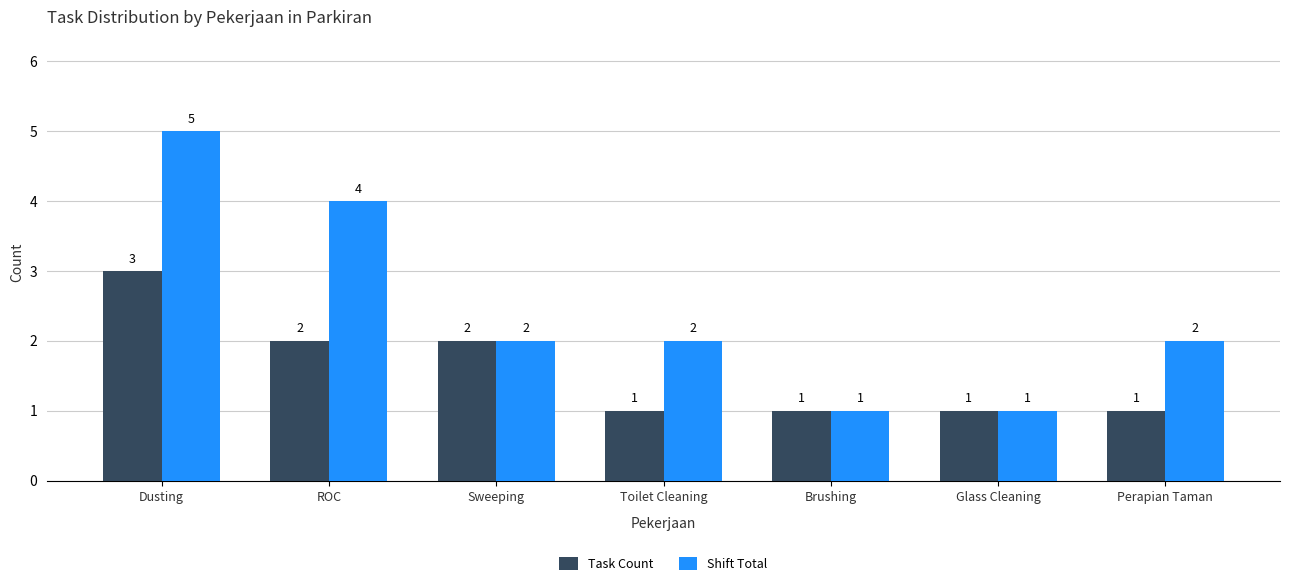

Reading left to right, list all the values displayed in this chart.

Task Count: 3	2	2	1	1	1	1
Shift Total: 5	4	2	2	1	1	2